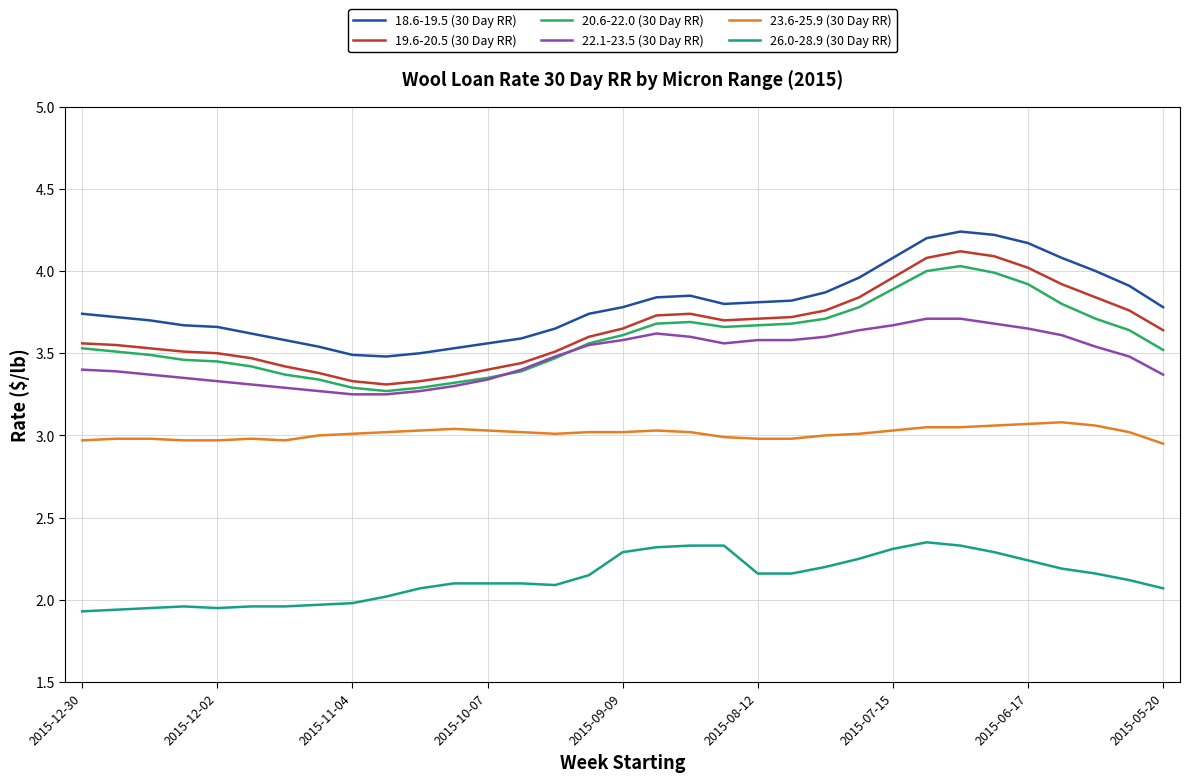

Which series has the largest total across all categories?

18.6-19.5 (30 Day RR)